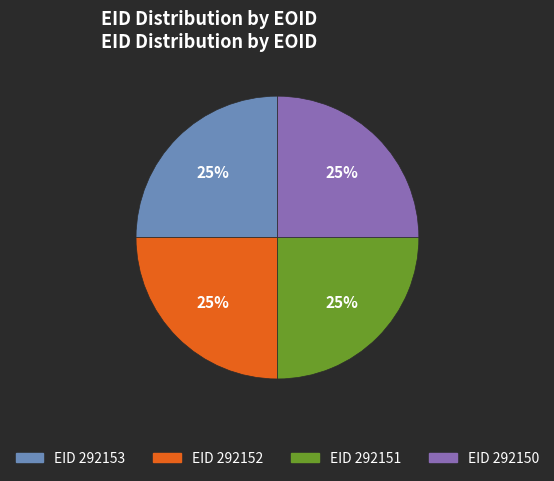

Is there a majority slice in this chart?

No